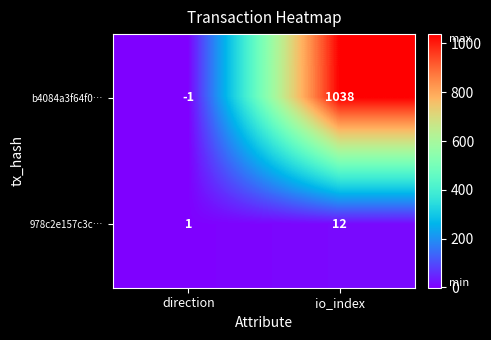

What is the spread (max minus min) of values at io_index?

1026